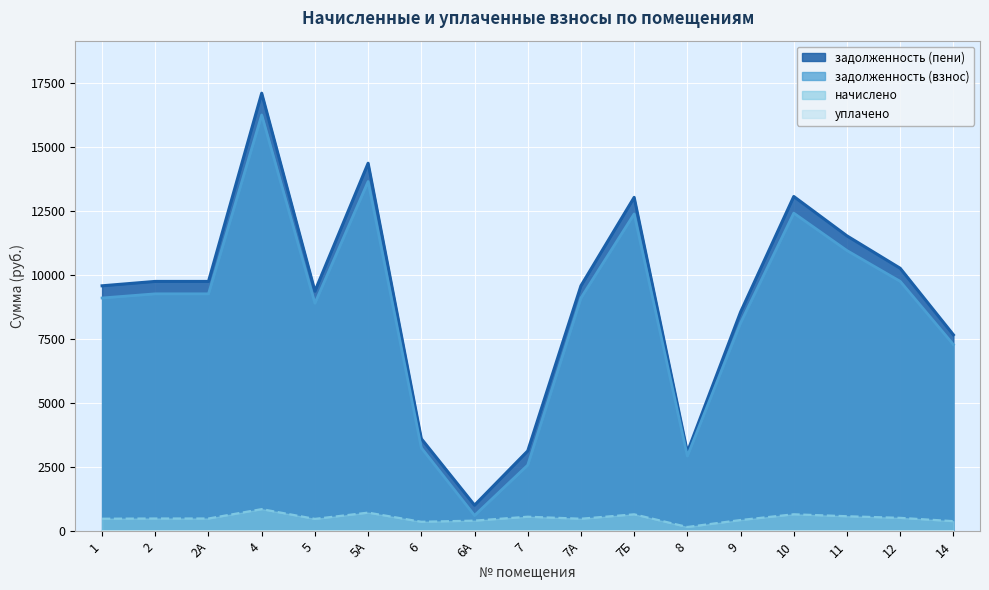

At which category does задолженность (пени) reach its first local valley?

5